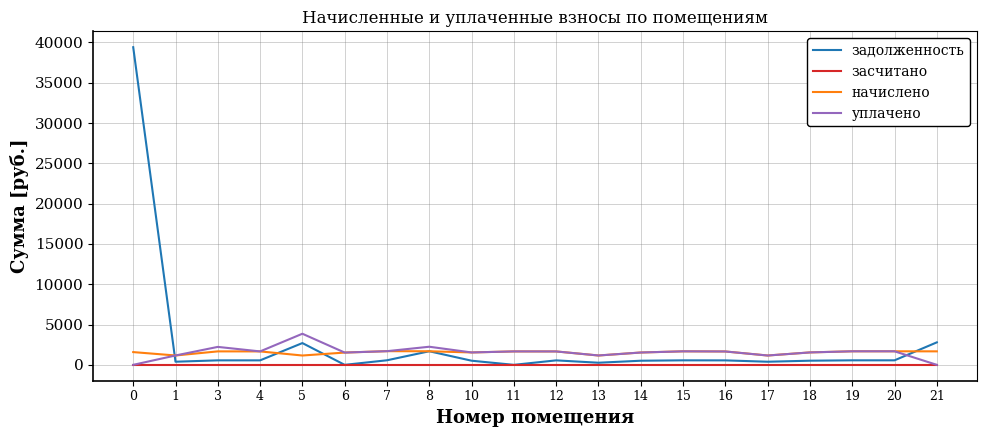

The value of уплачено at 16 is 1659.2. True or false?

True